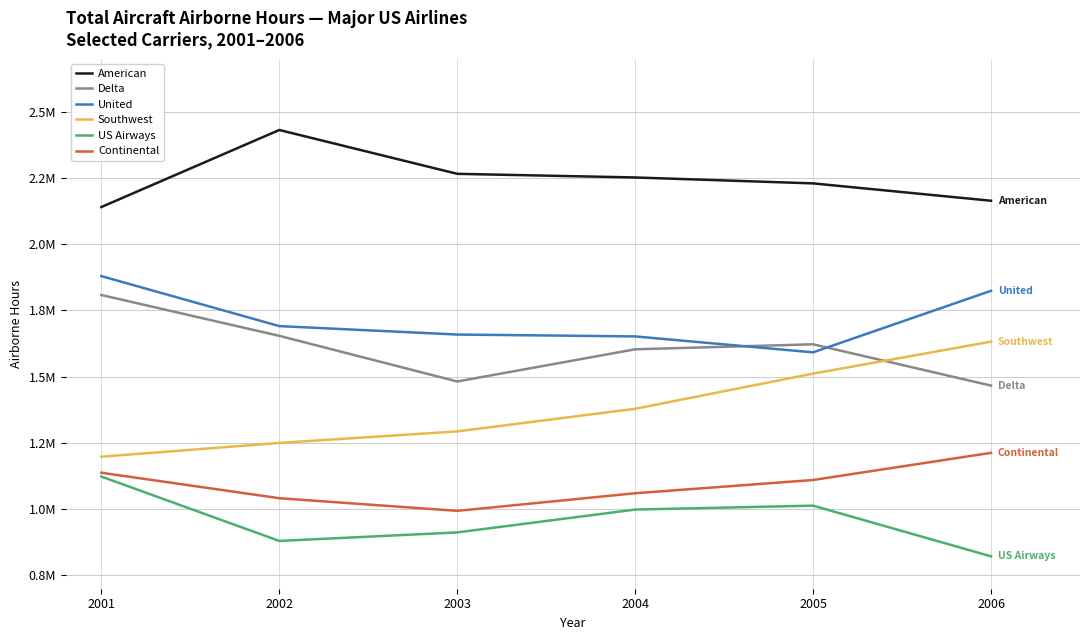

At which label does Continental first exceed 1110244?

2001